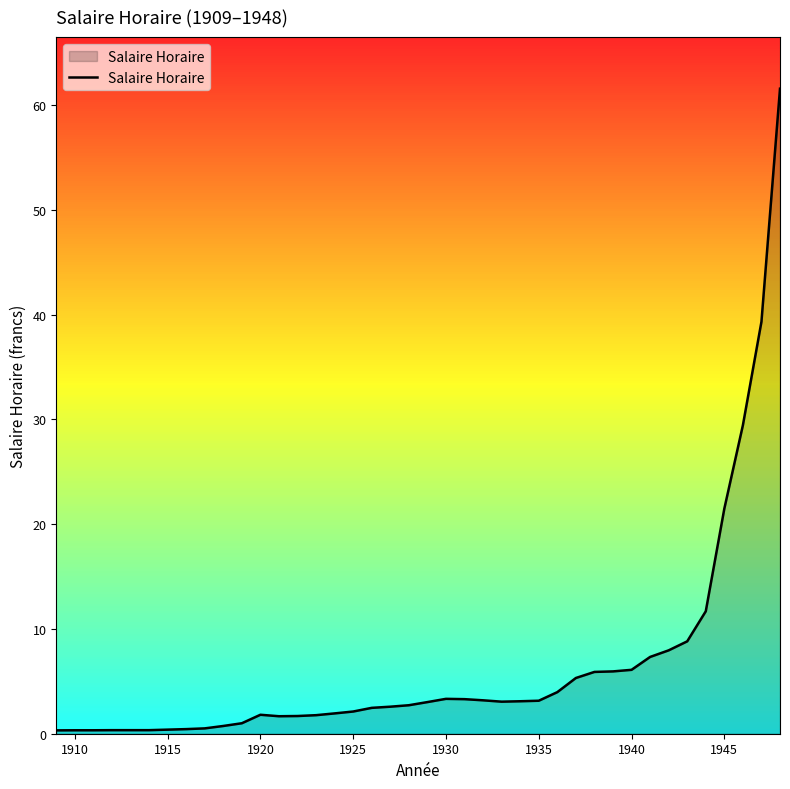

What is the greatest value displayed?

61.6